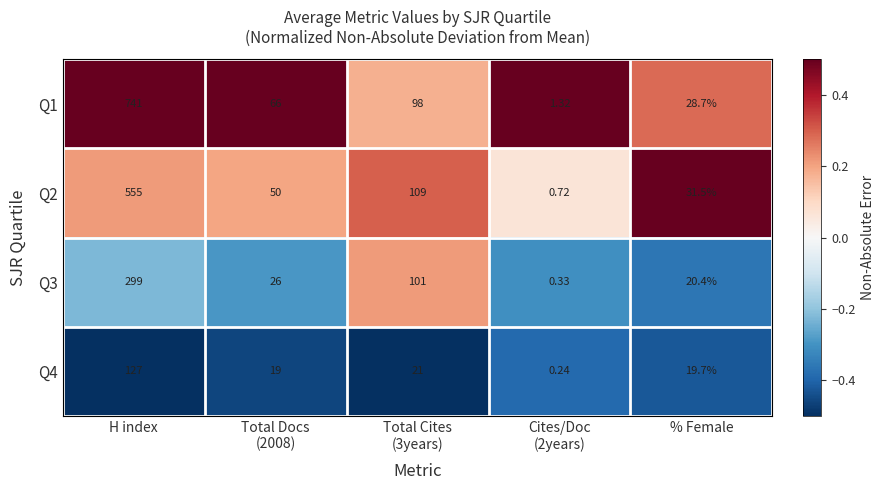

How many values in the Q4 series are below 19?

1